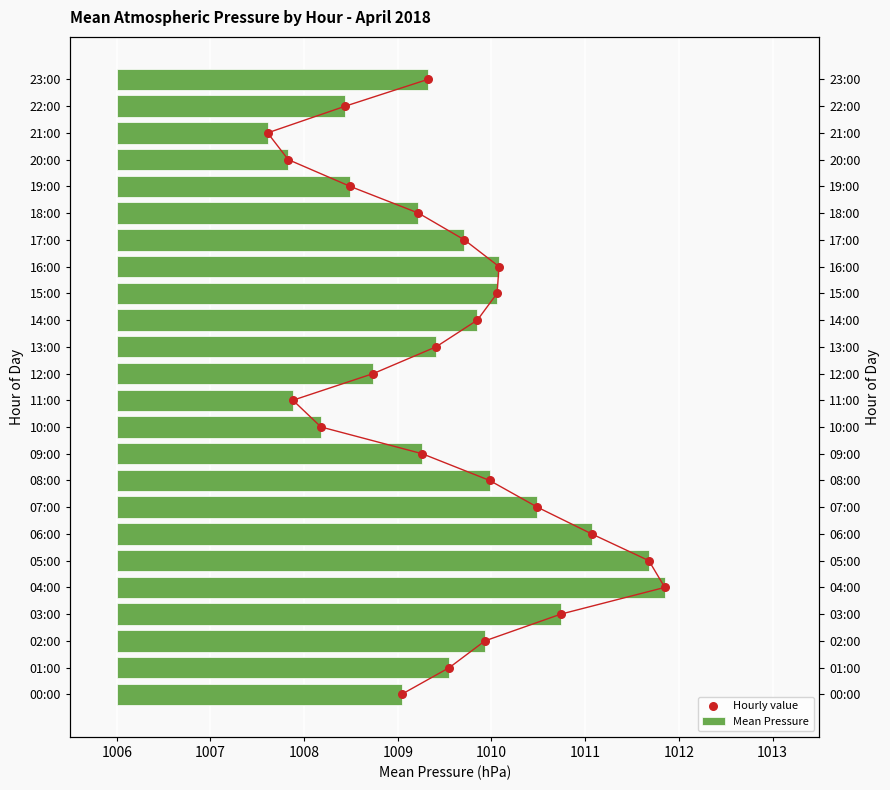

Which series reaches the maximum Y coordinate?

Hourly value